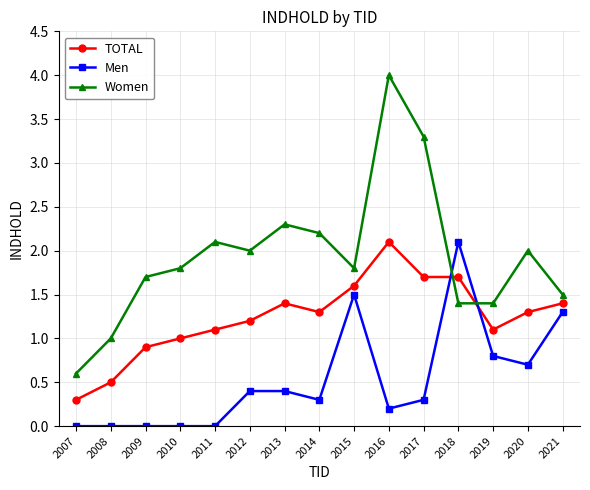

Does the chart have visible grid lines?

Yes